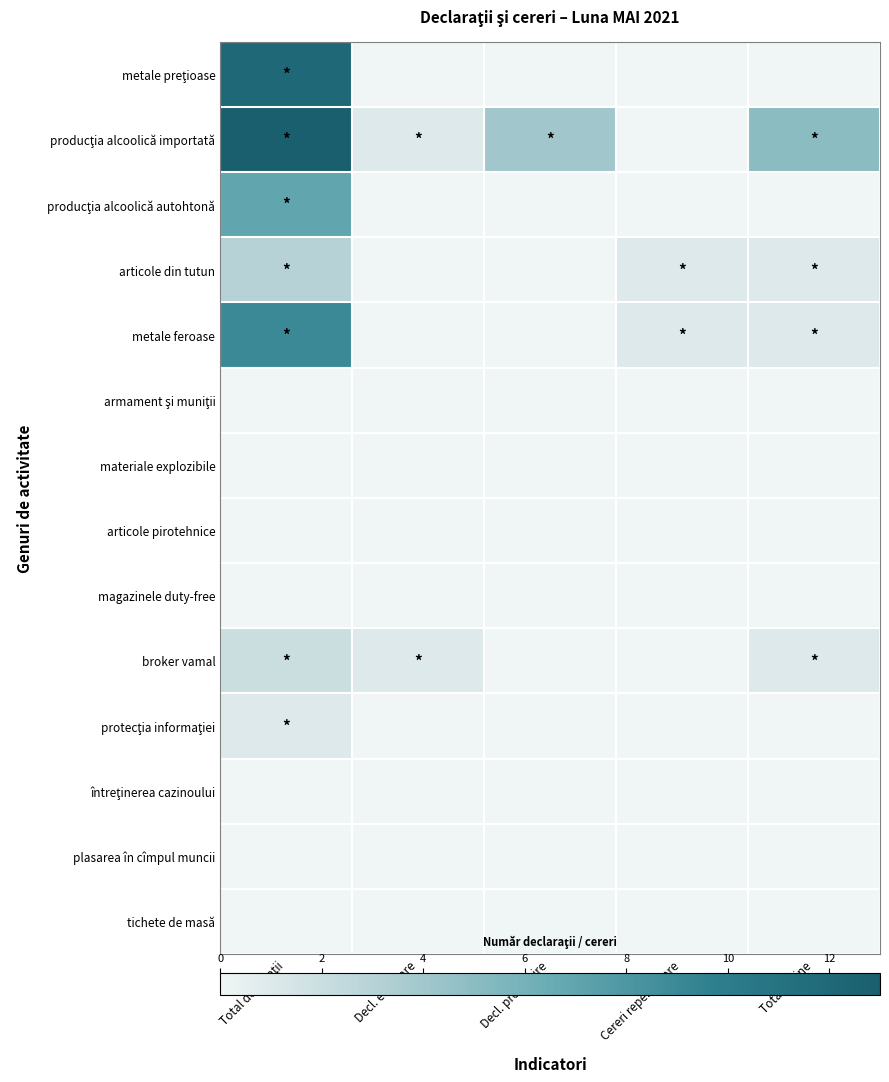

What is the difference between the highest and lowest values at Total online?

5